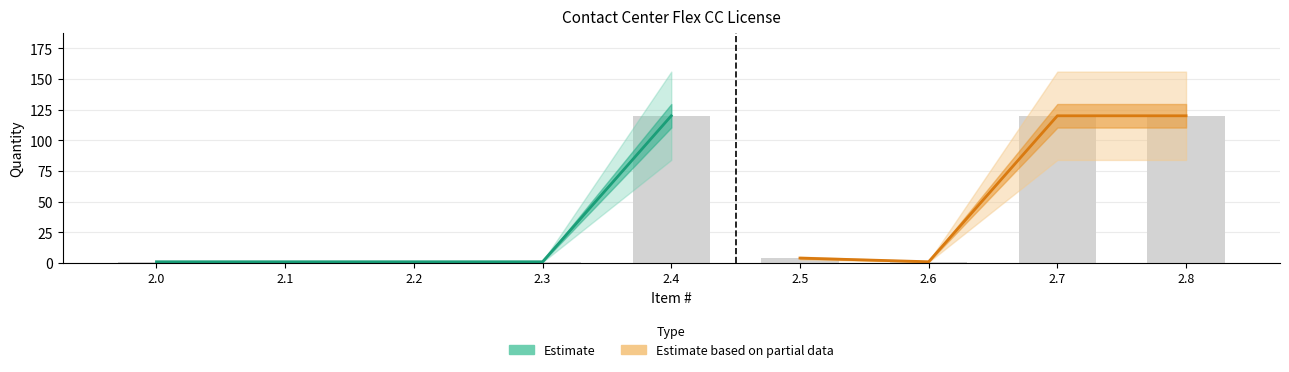

What is the lowest value of the Quantity series?

1.0